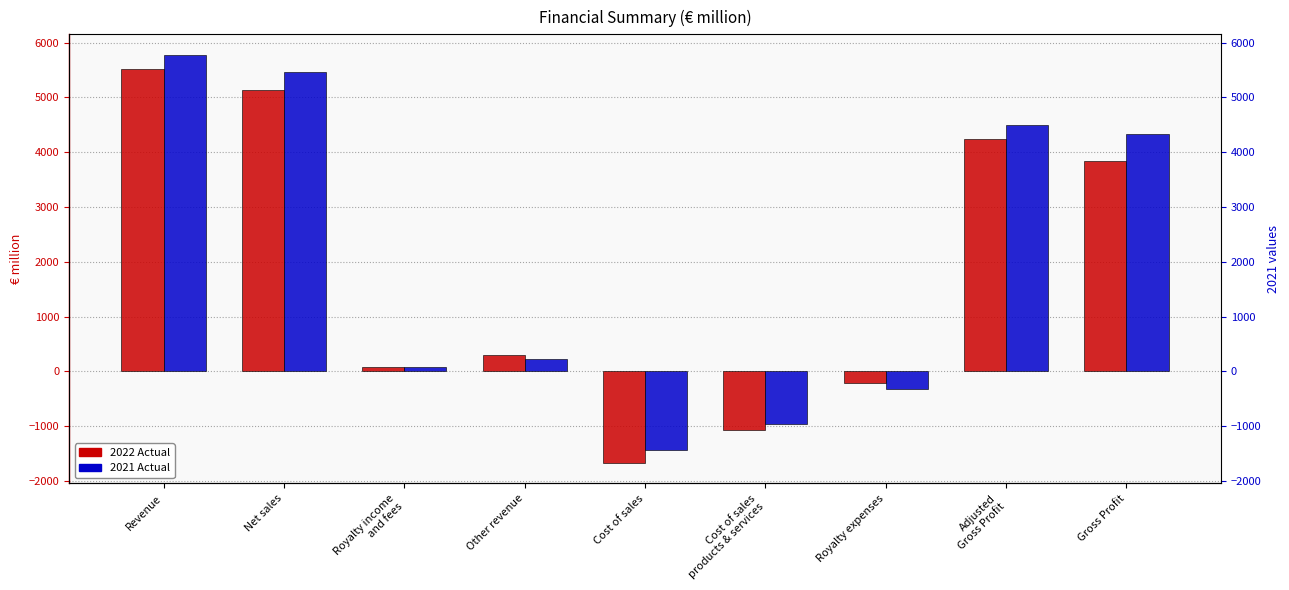

At which category is the sum across all series the highest?

Revenue